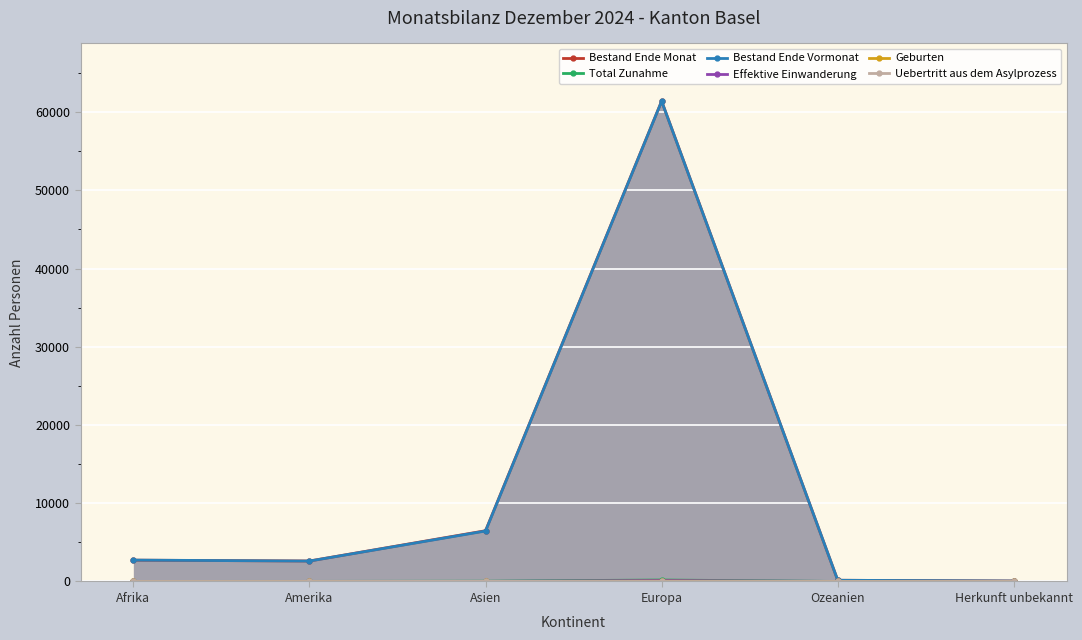

Rank the series by their maximum value, from highest to lowest.

Bestand Ende Monat, Bestand Ende Vormonat, Total Zunahme, Effektive Einwanderung, Geburten, Uebertritt aus dem Asylprozess